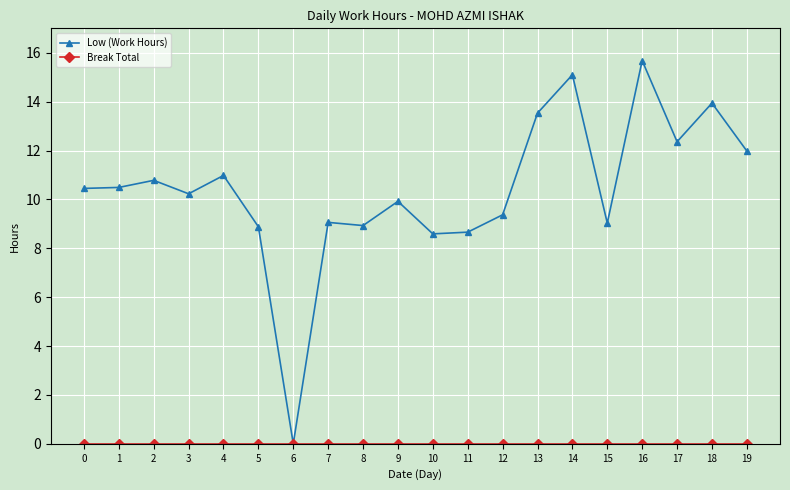

What is the spread (max minus min) of values at 9?

9.9